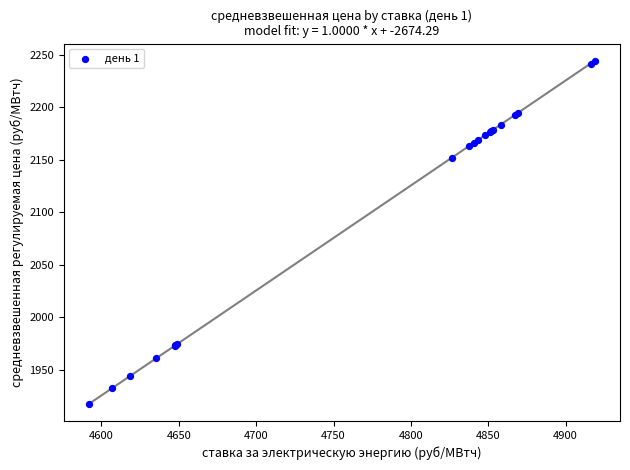

What Y value in the scatter plot is closest to 2081?

2152.3